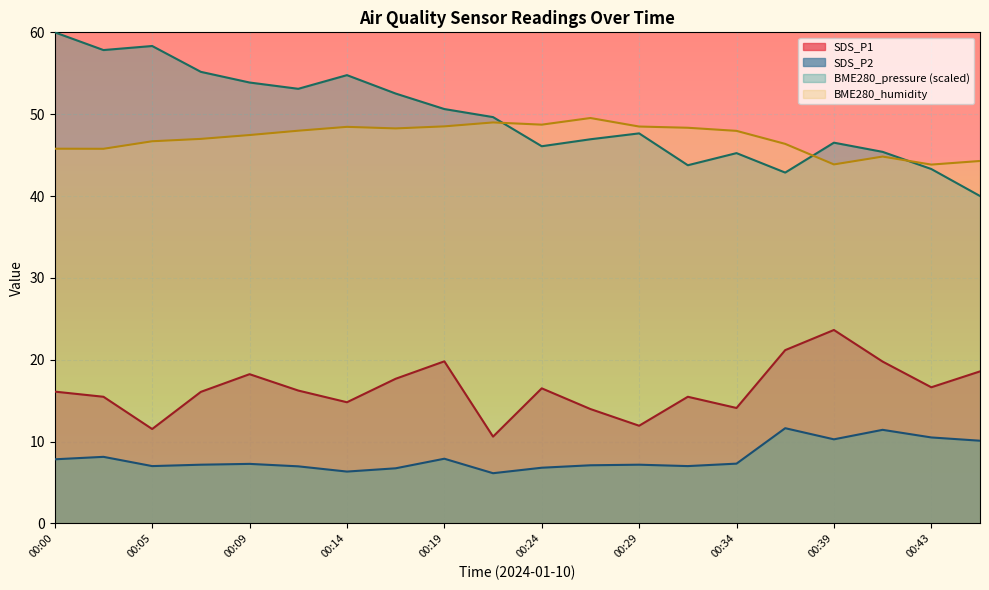

Between 00:14 and 00:26, which series saw the biggest shift?

BME280_pressure_norm